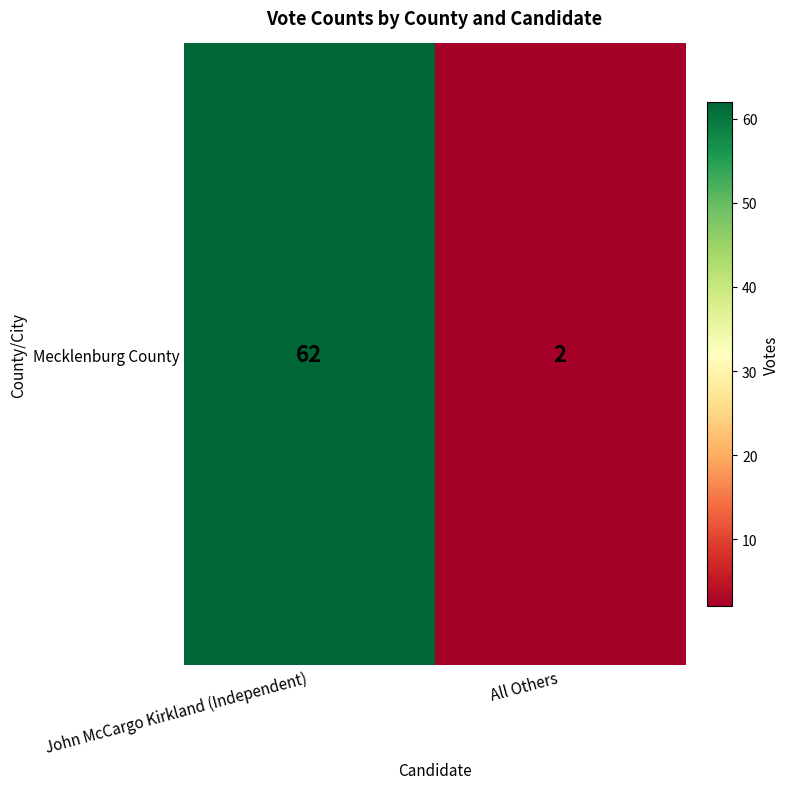

Reading left to right, what are all the values shown in this chart?

62	2